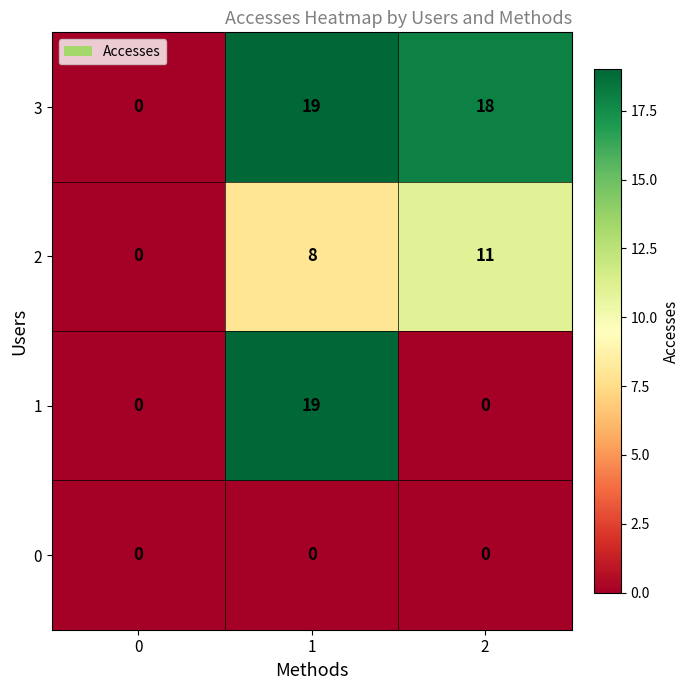

List the labels in order of 2 value, largest first.

2, 1, 0